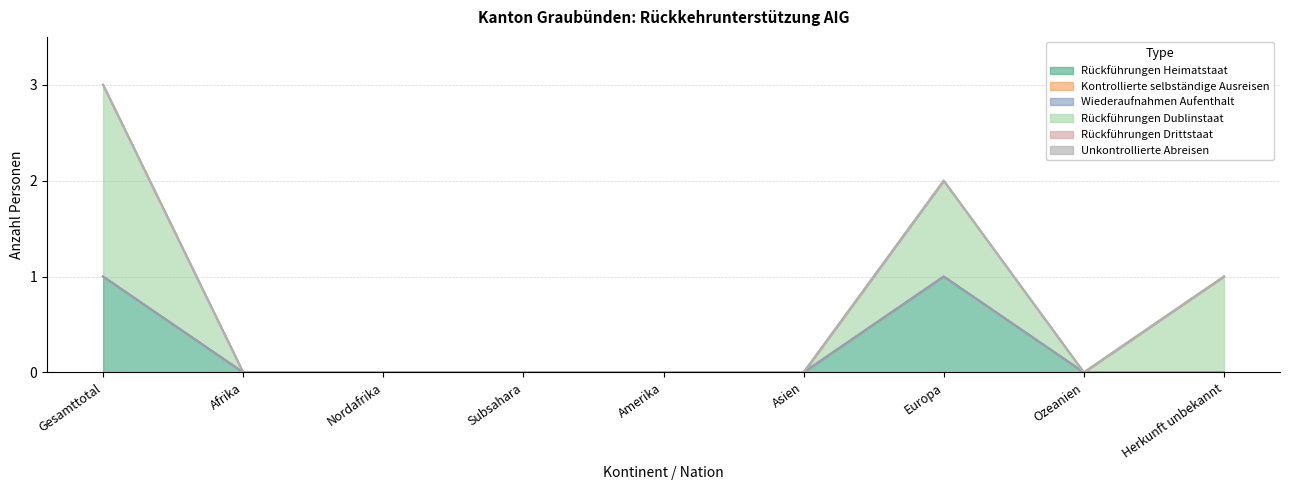

Reading left to right, transcribe all the data shown in this chart.

Rückführungen Heimatstaat: 1	0	0	0	0	0	1	0	0
Kontrollierte selbständige Ausreisen: 0	0	0	0	0	0	0	0	0
Wiederaufnahmen Aufenthalt: 0	0	0	0	0	0	0	0	0
Rückführungen Dublinstaat: 2	0	0	0	0	0	1	0	1
Rückführungen Drittstaat: 0	0	0	0	0	0	0	0	0
Unkontrollierte Abreisen: 0	0	0	0	0	0	0	0	0